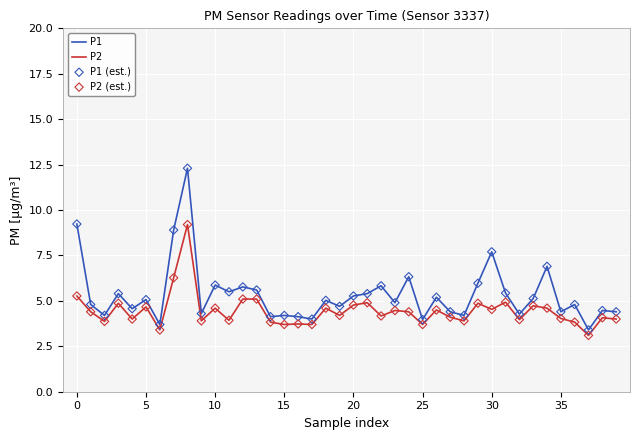

Which series has the largest total across all categories?

P1